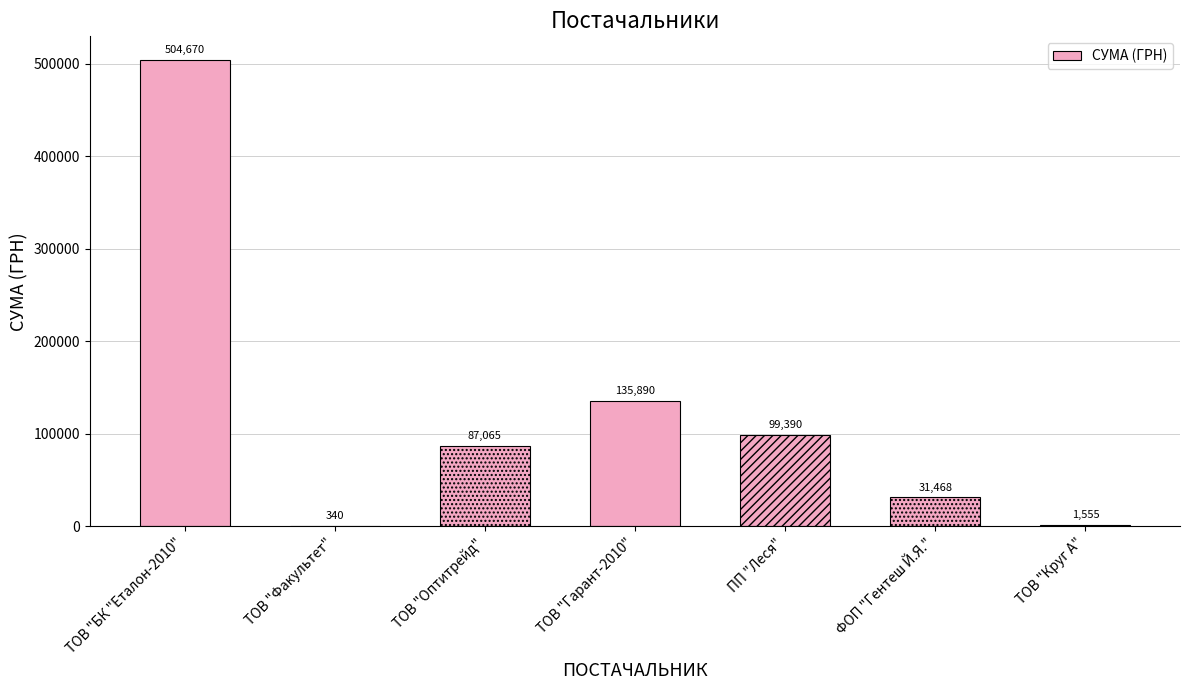

The value at ТОВ "Гарант-2010" is 225599.0. True or false?

False